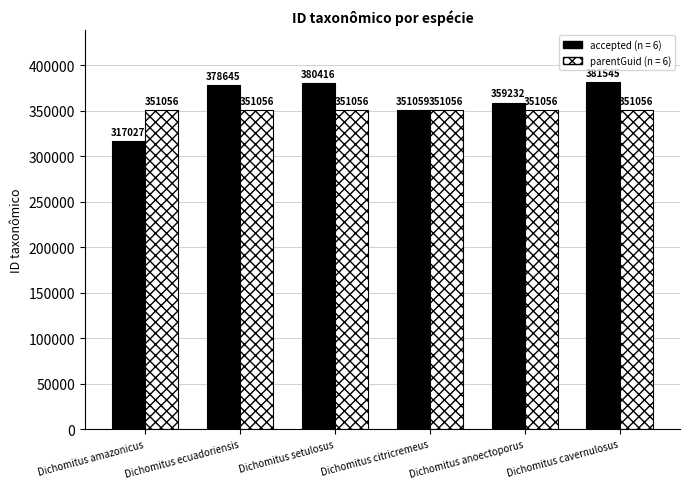

True or false: parentGuid (n = 6) has a value of 351056 at Dichomitus amazonicus.

True